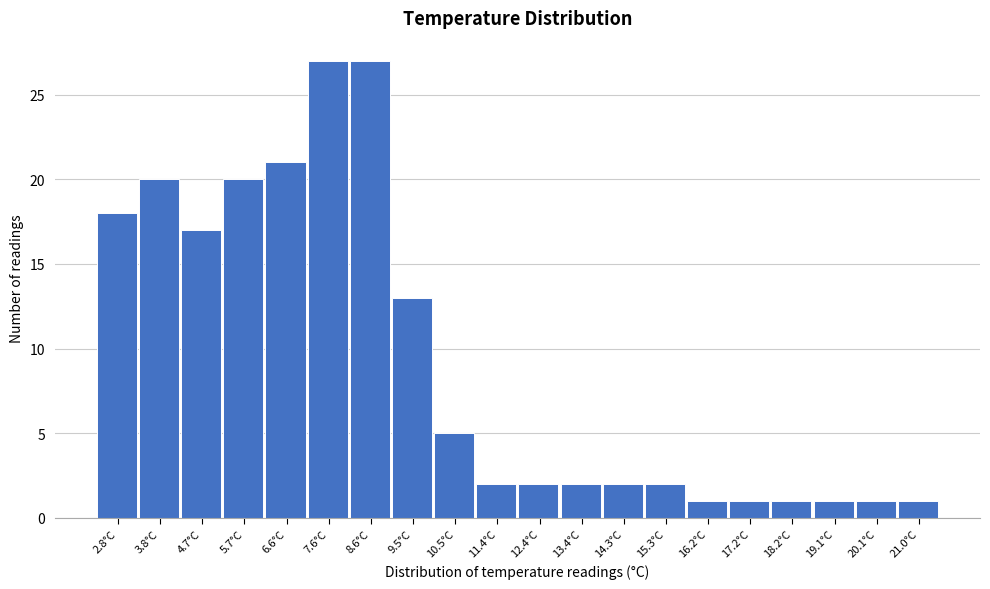

Reading left to right, what are all the values shown in this chart?

18	20	17	20	21	27	27	13	5	2	2	2	2	2	1	1	1	1	1	1